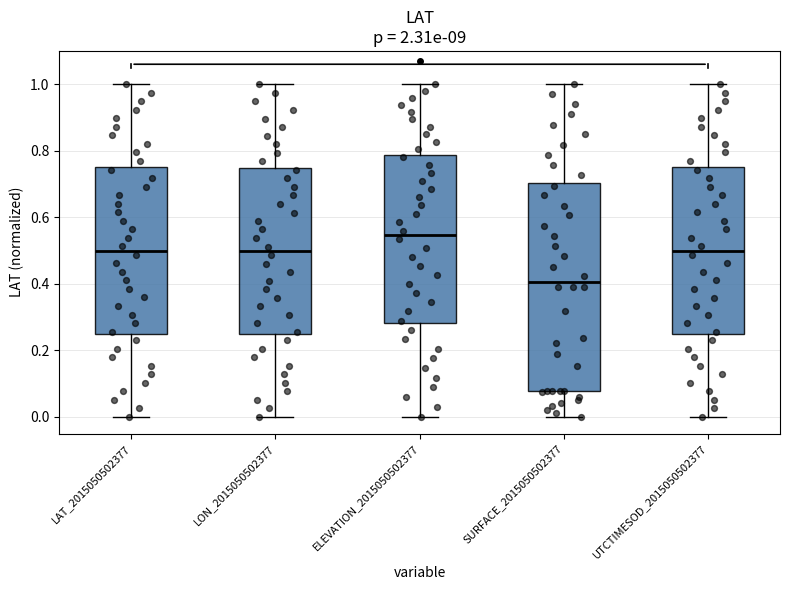

Which box's median line is the lowest?

SURFACE_2015050502377